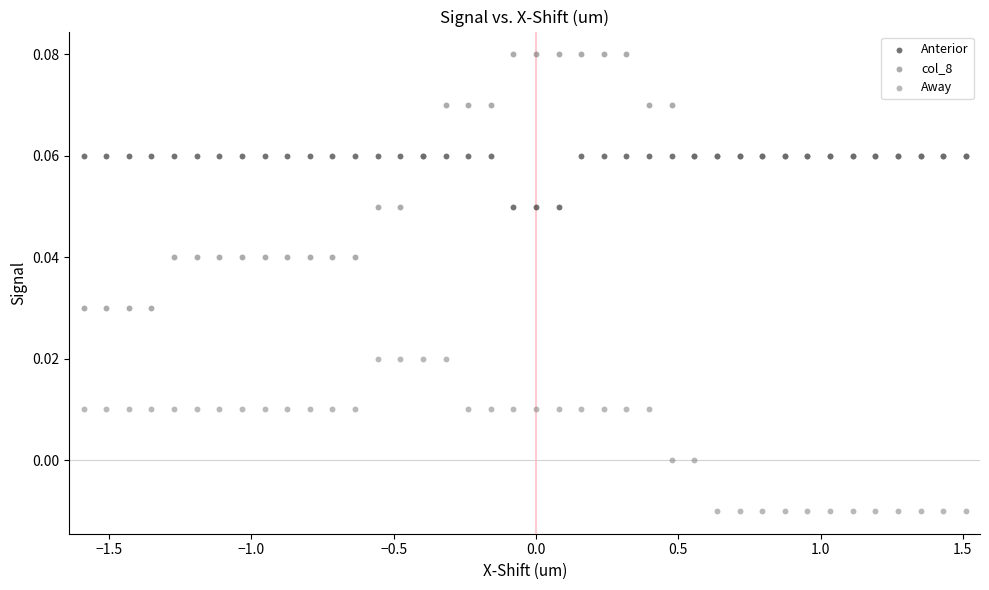

Which series contains the lowest Y value?

Away